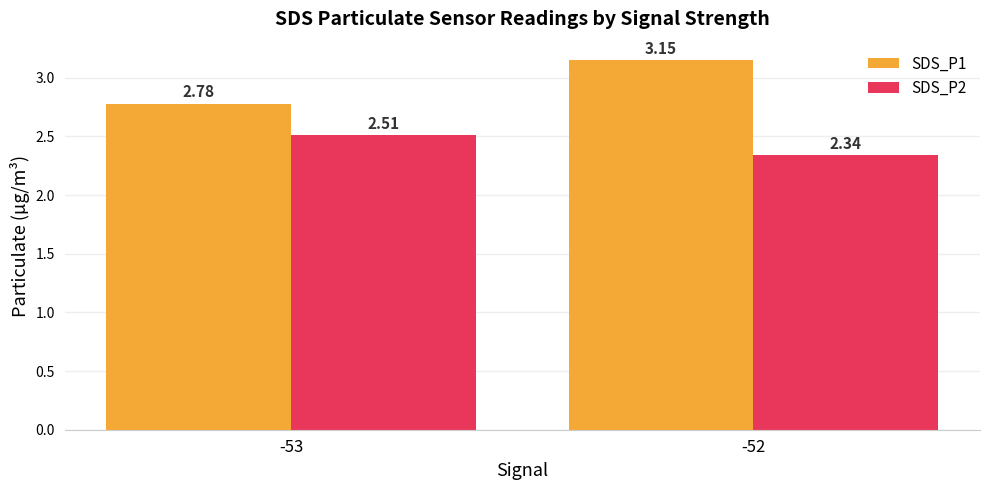

What is the spread (max minus min) of values at -53?

0.3